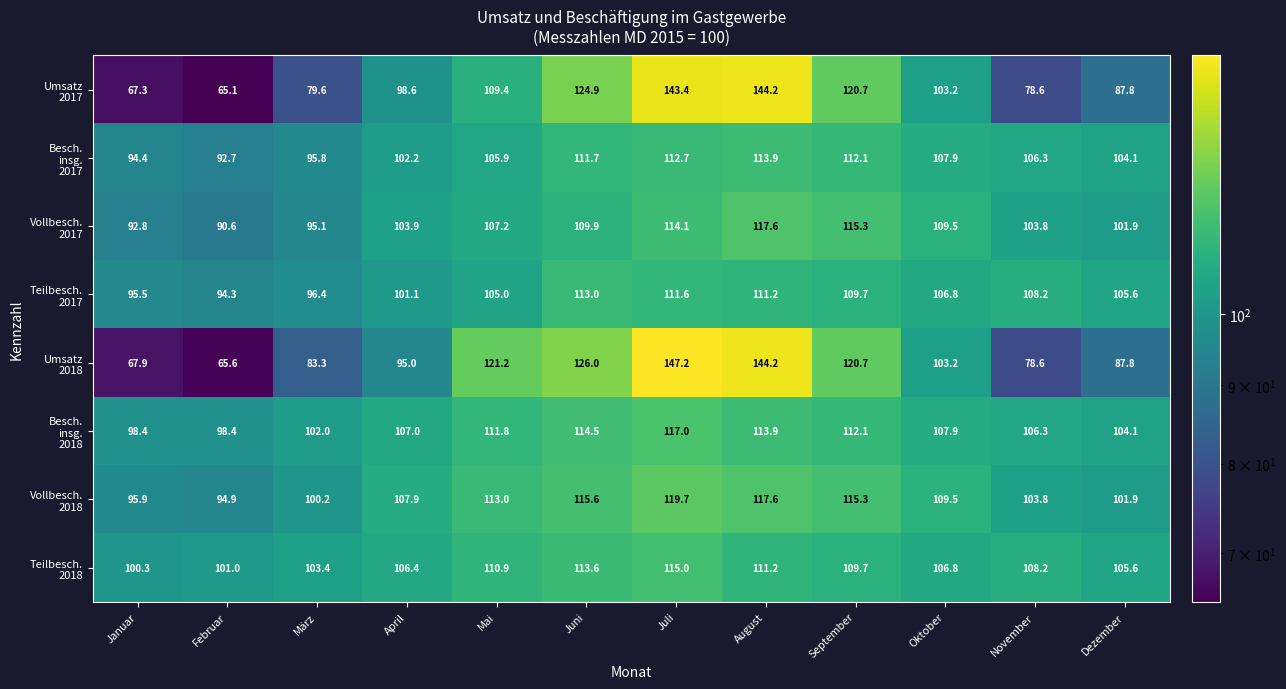

What is the minimum value shown in the chart?

65.1